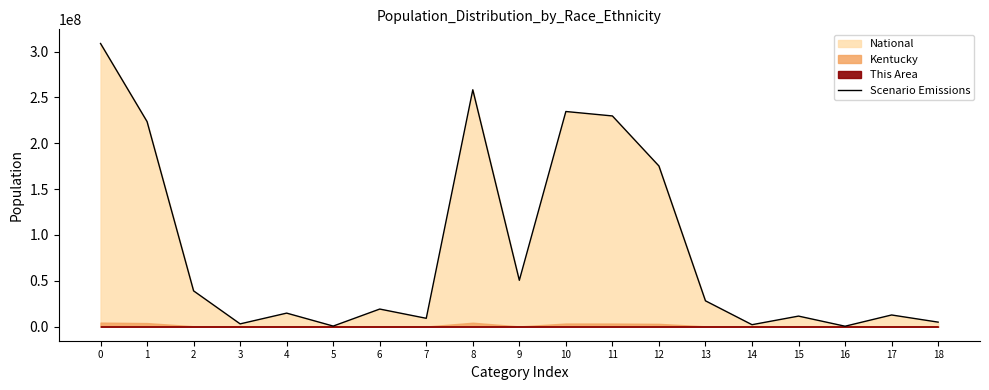

What is the value of the 2nd point from the left?

223553265